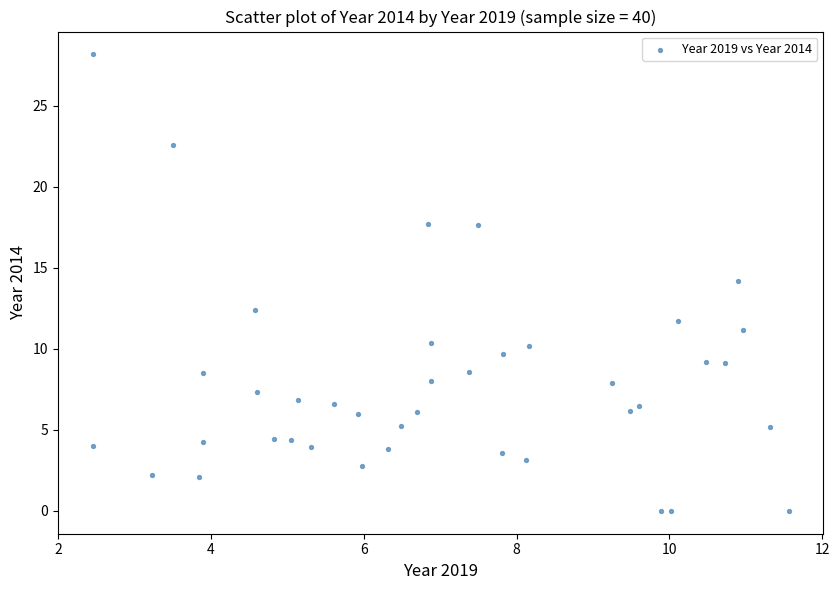

What is the range of Y values (max minus min)?

28.2